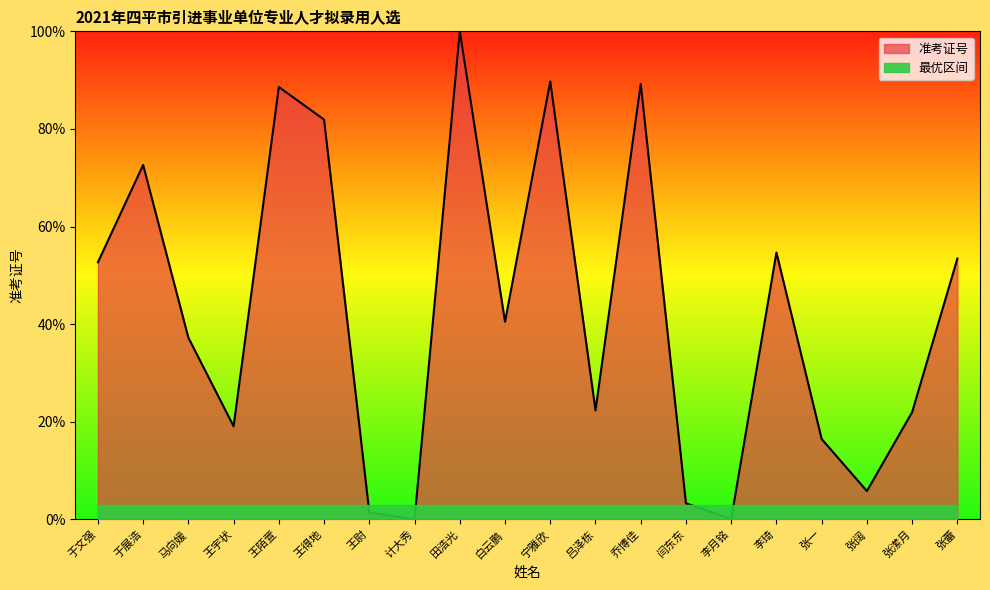

What is the change in value from 于展浩 to 王宇状?

-53.5